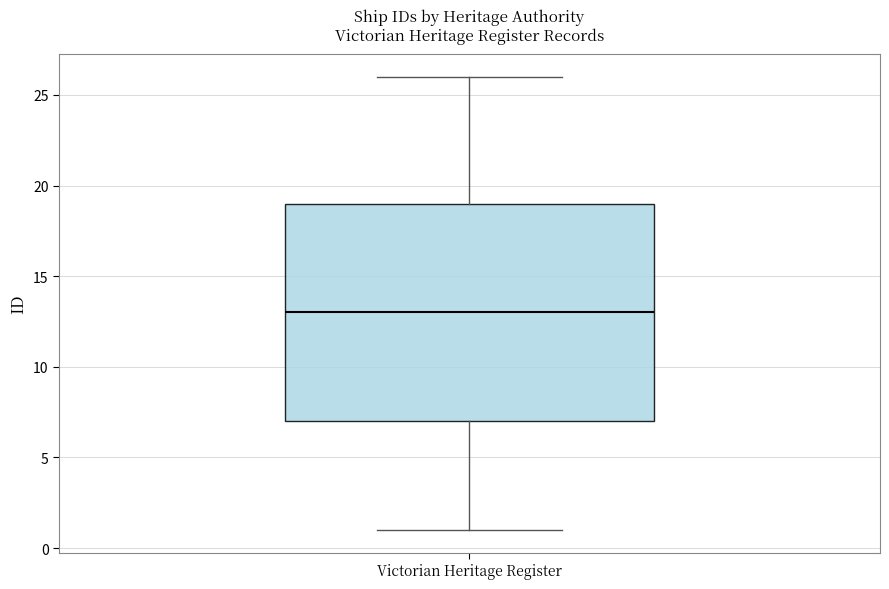

Where does the lower whisker of the box for Victorian Heritage Register end on the y-axis? The values are not printed on the chart, so give them approximately, as read against the axis.

1